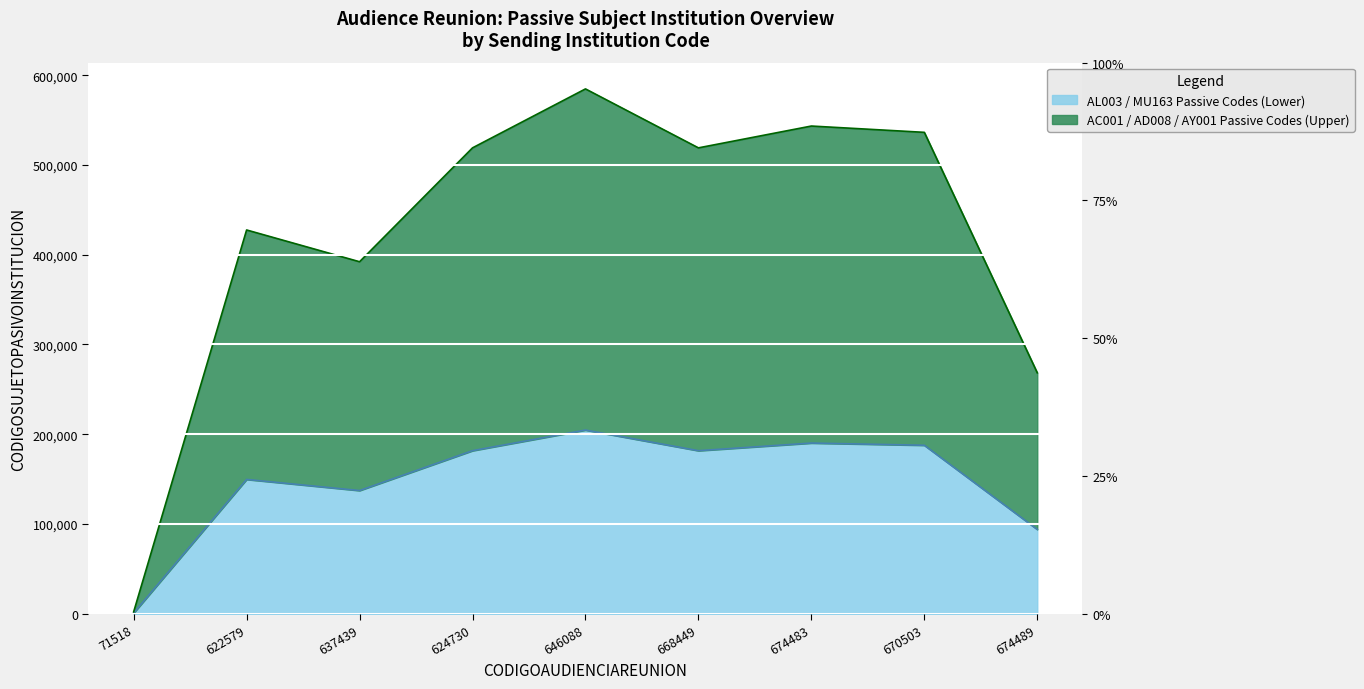

What is the change in value from 624730 to 674483?

+8508.1